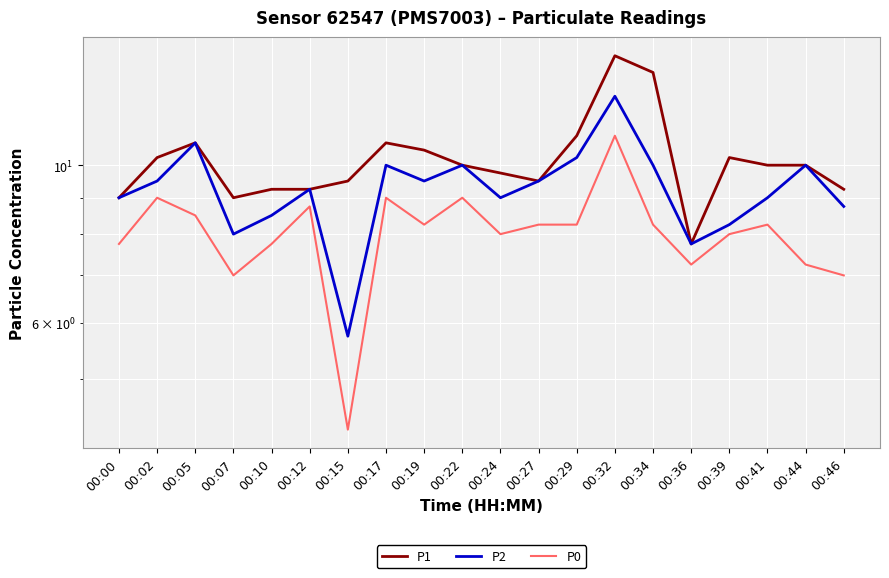

Which category has the highest value across all series?

00:32